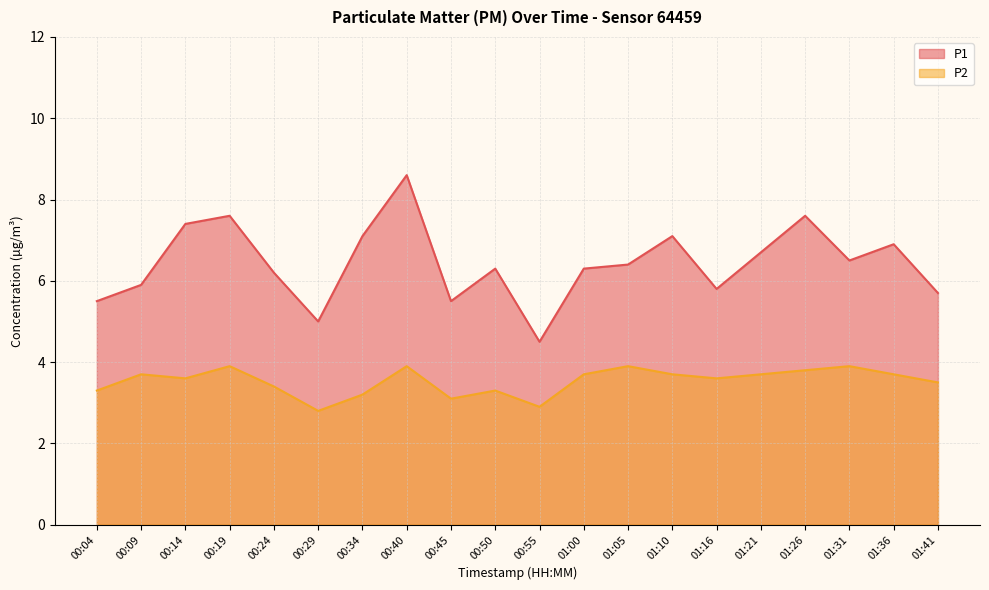

Reading left to right, extract all data points from this chart.

P1: 00:04=5.5	00:09=5.9	00:14=7.4	00:19=7.6	00:24=6.2	00:29=5.0	00:34=7.1	00:40=8.6	00:45=5.5	00:50=6.3	00:55=4.5	01:00=6.3	01:05=6.4	01:10=7.1	01:16=5.8	01:21=6.7	01:26=7.6	01:31=6.5	01:36=6.9	01:41=5.7
P2: 00:04=3.3	00:09=3.7	00:14=3.6	00:19=3.9	00:24=3.4	00:29=2.8	00:34=3.2	00:40=3.9	00:45=3.1	00:50=3.3	00:55=2.9	01:00=3.7	01:05=3.9	01:10=3.7	01:16=3.6	01:21=3.7	01:26=3.8	01:31=3.9	01:36=3.7	01:41=3.5